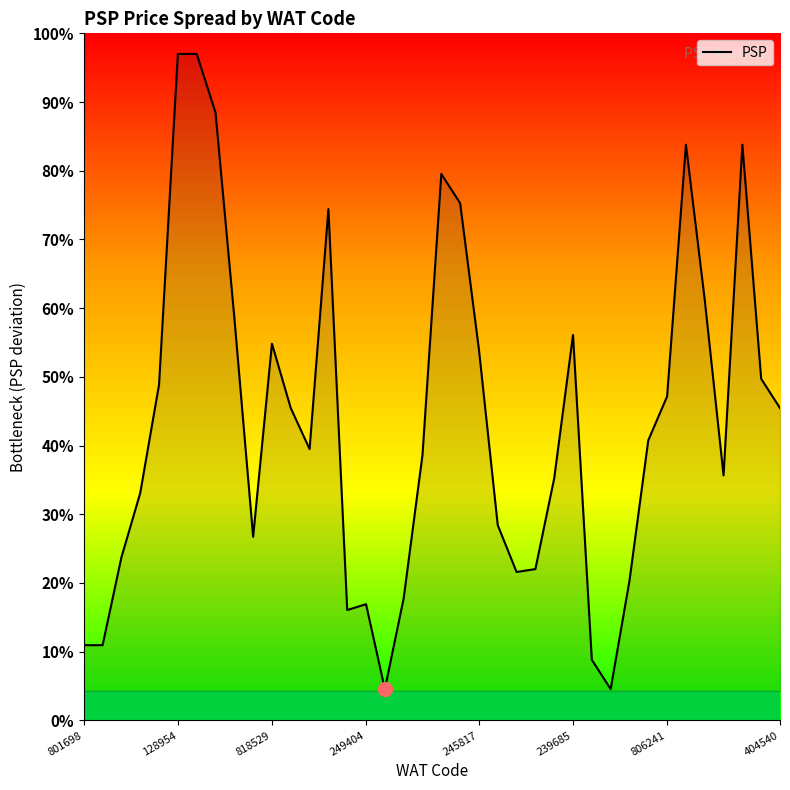

Is this an area chart (filled region under the line)?

Yes